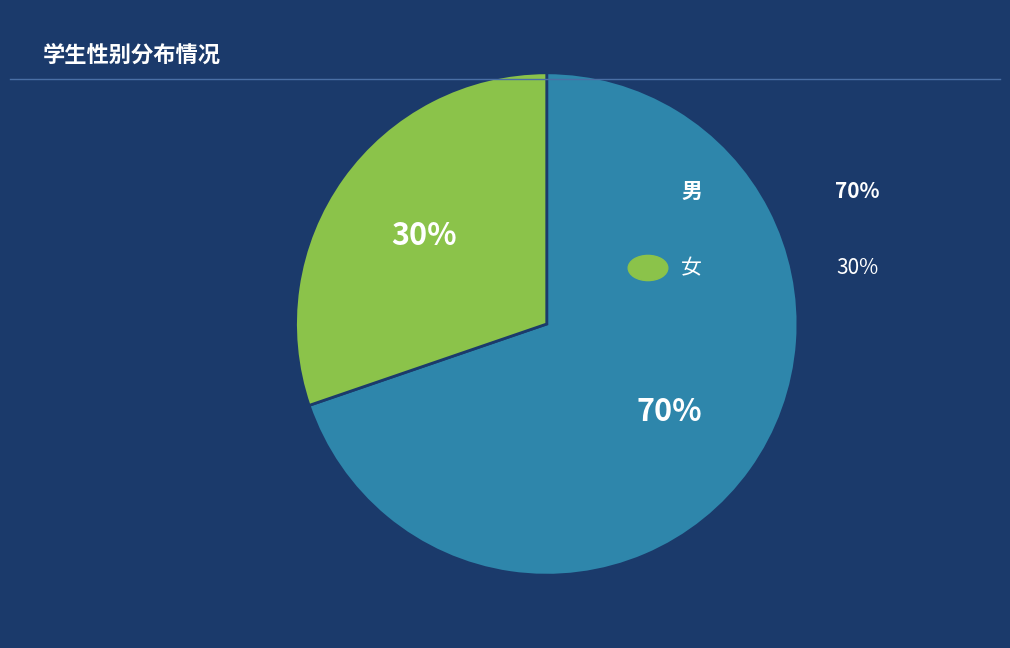

To the nearest percent, what is the average slice percentage?

50%